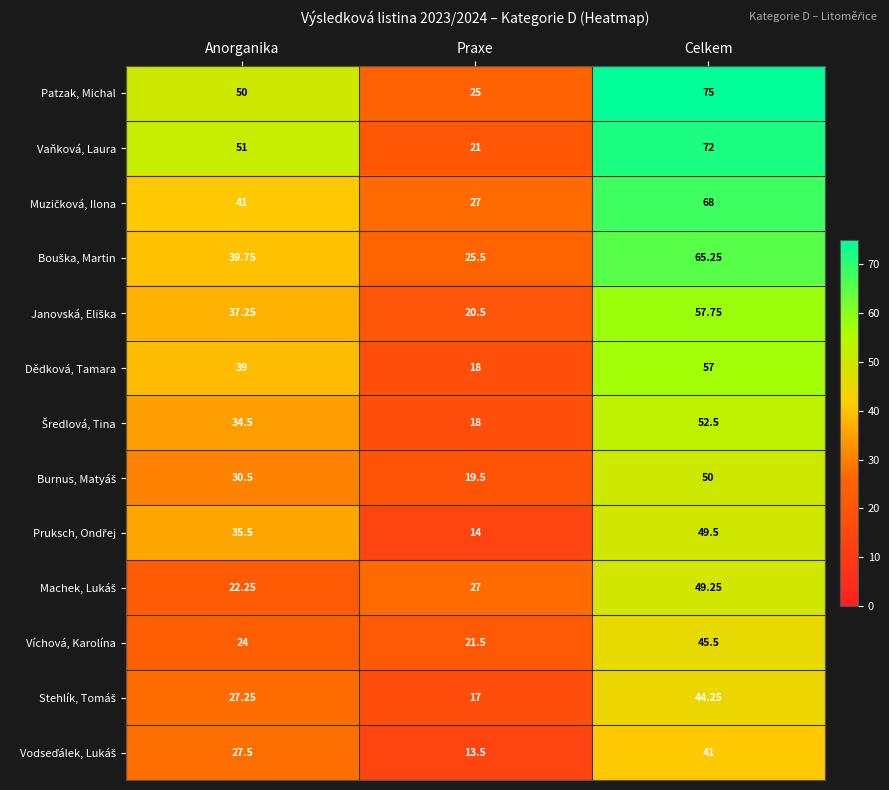

At which category is the sum across all series the highest?

Celkem